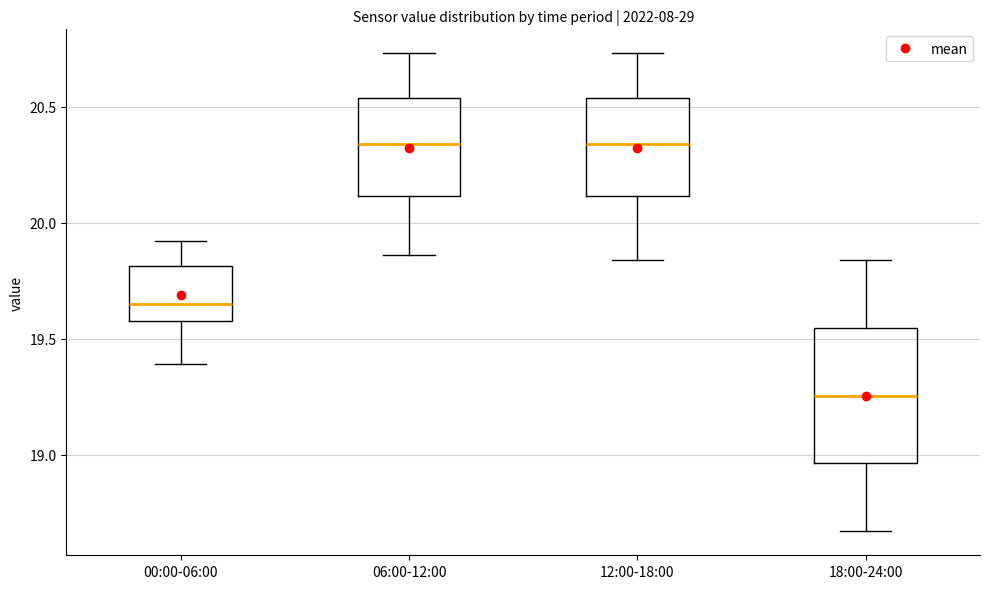

Reading left to right, read every box against the y-axis: the position of its median line, the range the box covers, and the ends of its whiskers. The values are not printed on the chart, so give them approximately, as read against the axis.

00:00-06:00: median 19.65, box 19.60 to 19.80, whiskers 19.40 to 19.90
06:00-12:00: median 20.35, box 20.10 to 20.55, whiskers 19.85 to 20.75
12:00-18:00: median 20.35, box 20.10 to 20.55, whiskers 19.85 to 20.75
18:00-24:00: median 19.25, box 18.95 to 19.55, whiskers 18.65 to 19.85